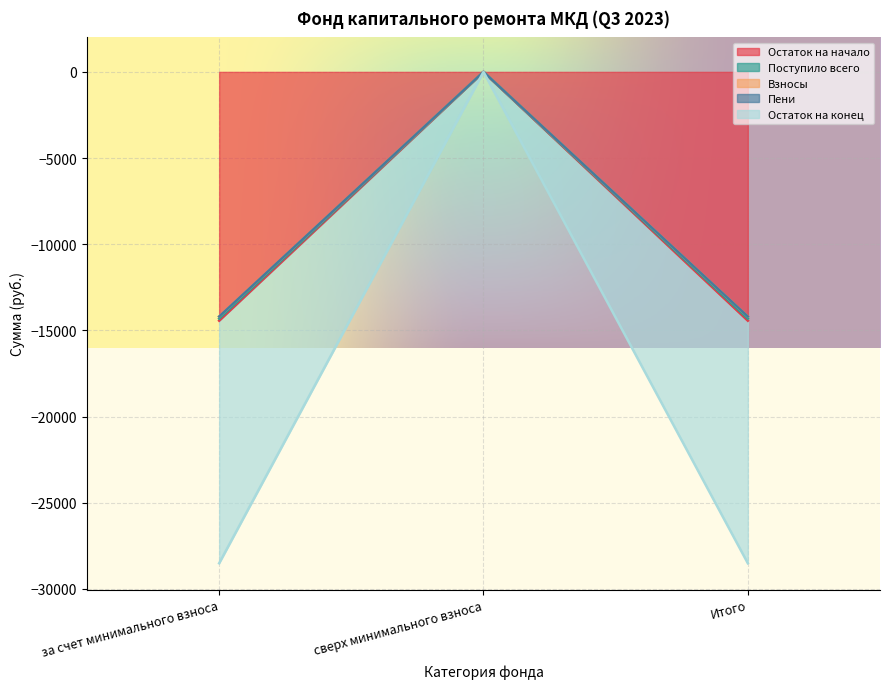

Is it true that Взносы equals 0.0 at сверх минимального взноса?

True